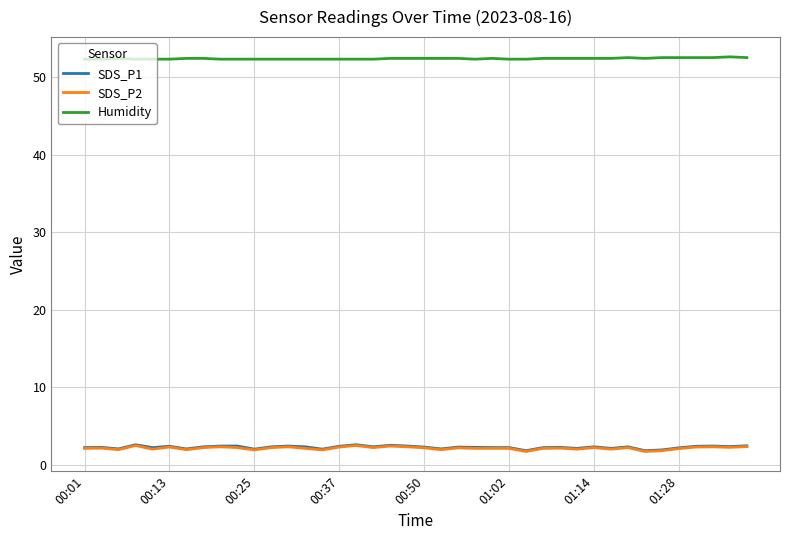

True or false: Humidity and SDS_P2 cross at least once.

False